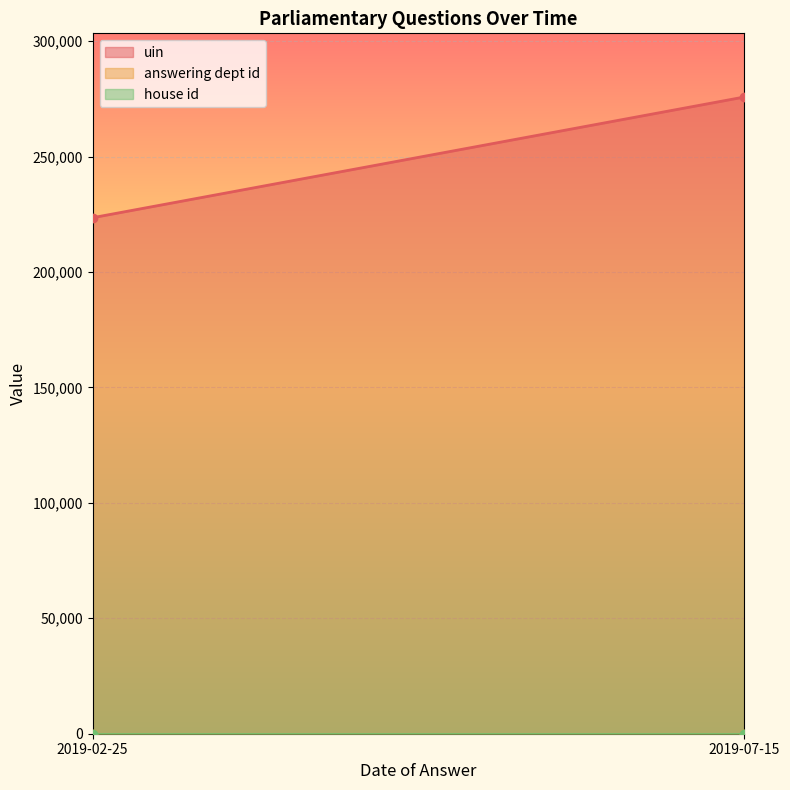

List the series in order of their peak value, highest first.

uin, answering dept id, house id